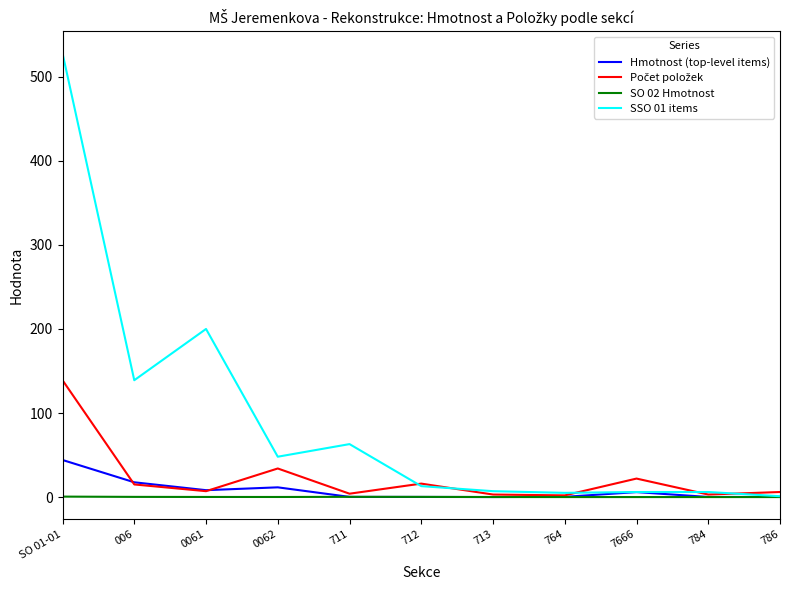

What is the greatest value displayed?

528.0